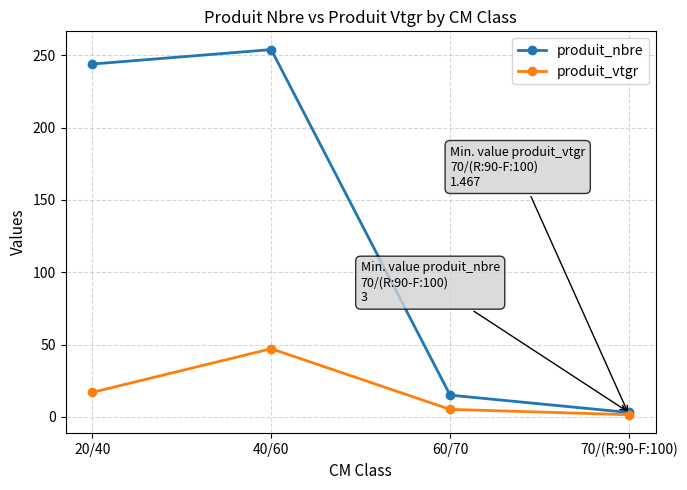

What is the value of the produit_nbre point at the 4th from the left?

3.0